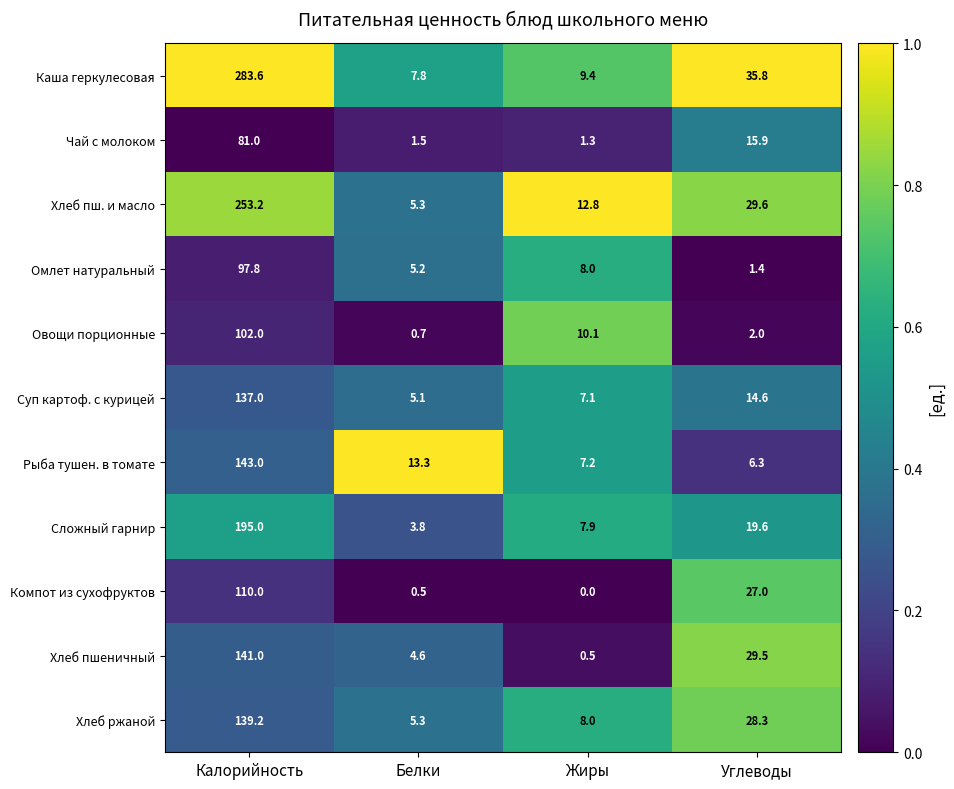

Which category has the highest value across all series?

Калорийность